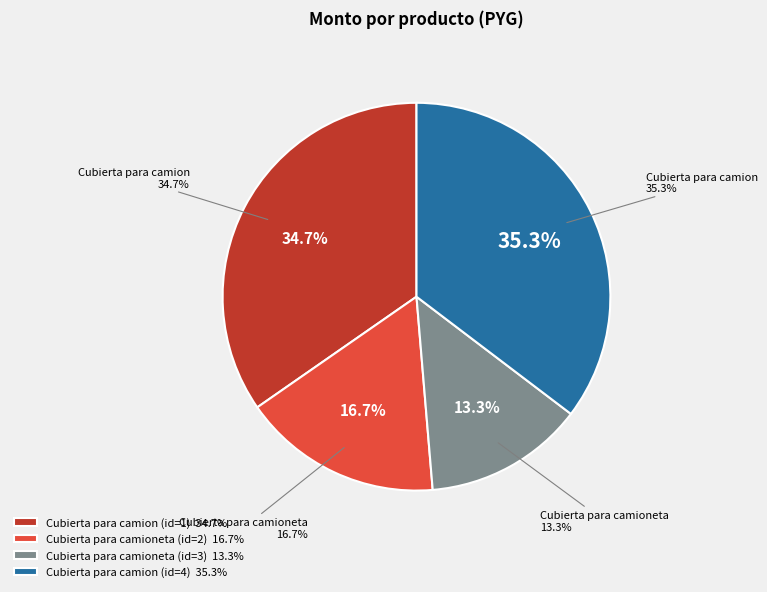

Combined, do Cubierta para camioneta (id=3) and Cubierta para camion (id=4) account for over 50%?

No